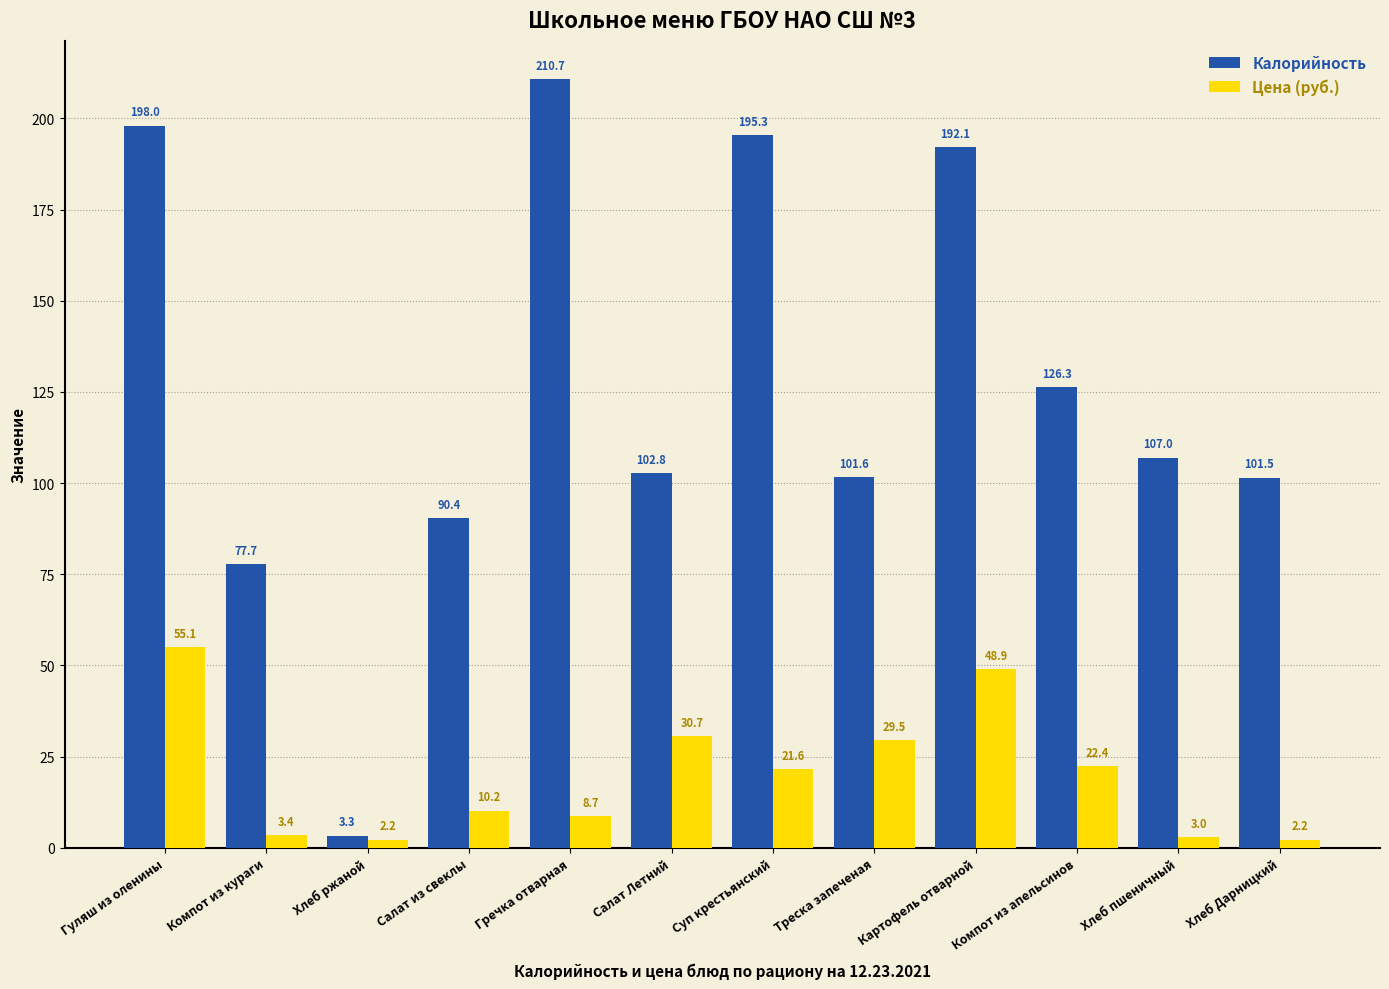

What position from the right is Компот из кураги?

11